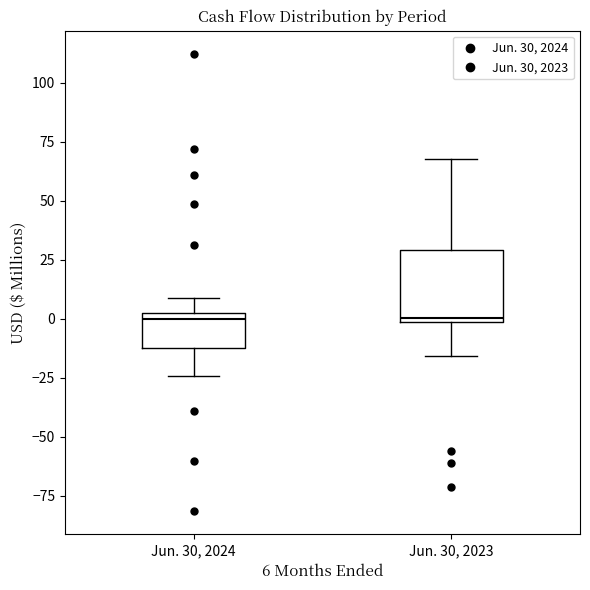

Reading left to right, read every box against the y-axis: the position of its median line, the range the box covers, and the ends of its whiskers. The values are not printed on the chart, so give them approximately, as read against the axis.

Jun. 30, 2024: median 0 (just below the box's upper edge), box -10 to 0, whiskers -25 to 10
Jun. 30, 2023: median 0, box 0 to 30, whiskers -15 to 70